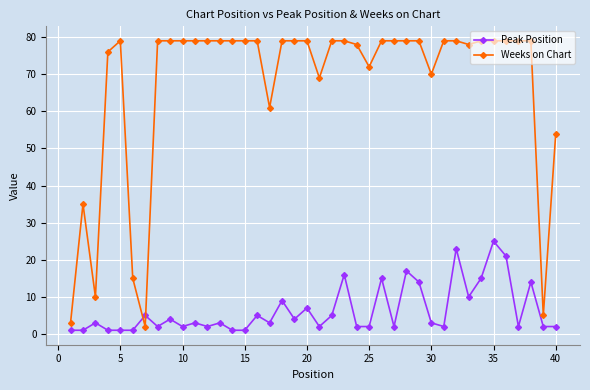

What is the difference between the maximum and minimum values in the Peak Position series?

24